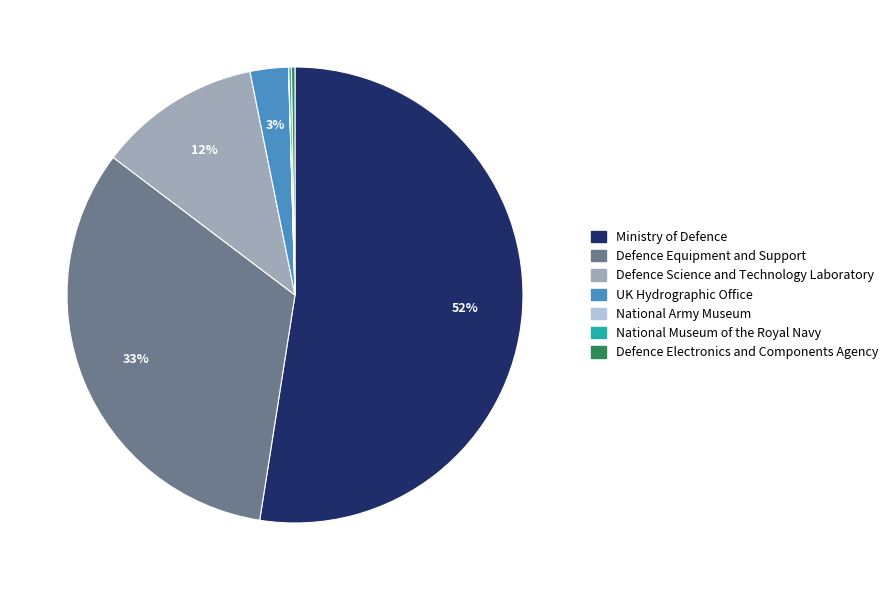

Does any single category account for the majority?

Yes